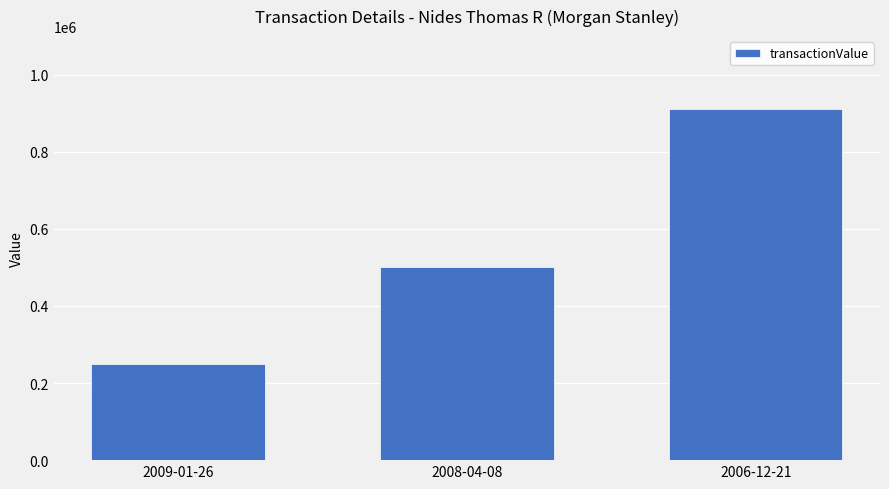

How many series are shown in this chart?

1